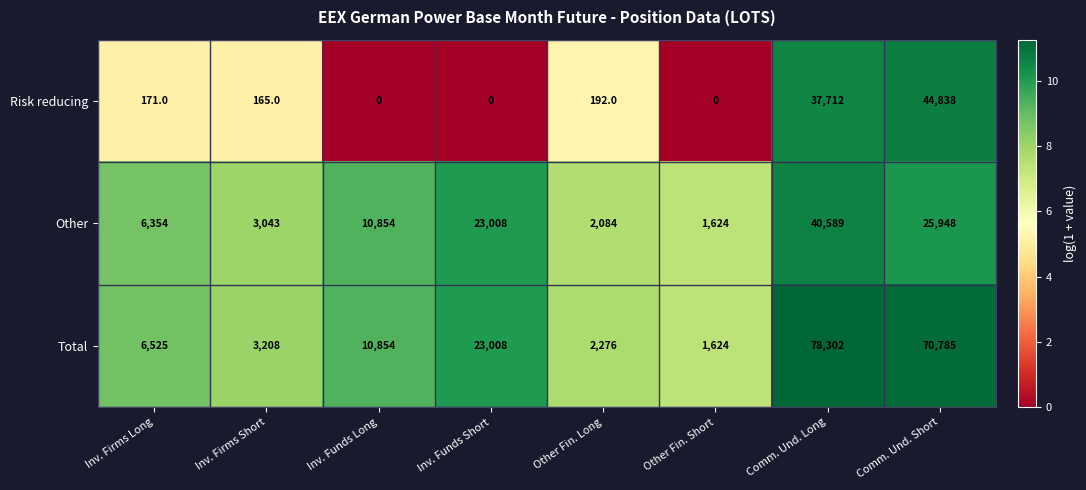

Reading right to left, what are all the values shown in this chart?

Risk reducing: 44838	37712	0	192	0	0	165	171
Other: 25948	40589	1624	2084	23008	10854	3043	6354
Total: 70785	78302	1624	2276	23008	10854	3208	6525